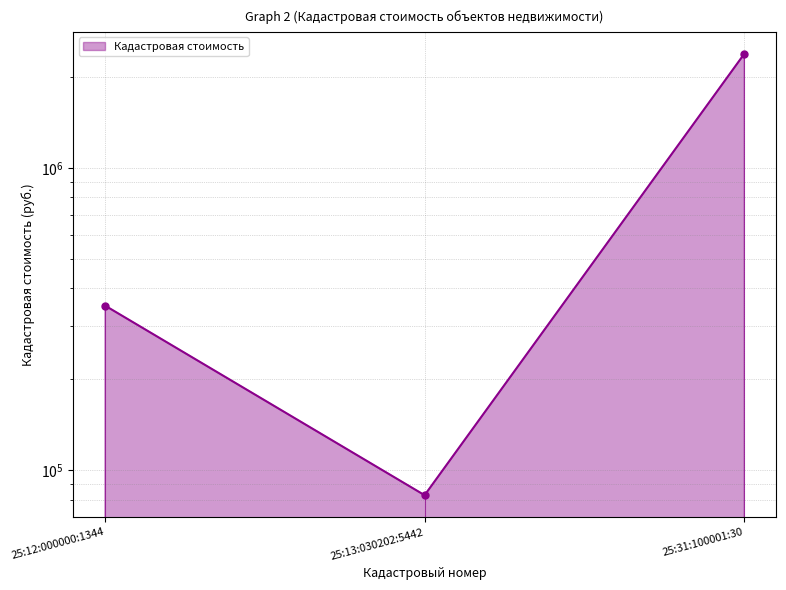

List the labels in order of value, largest first.

25:31:100001:30, 25:12:000000:1344, 25:13:030202:5442